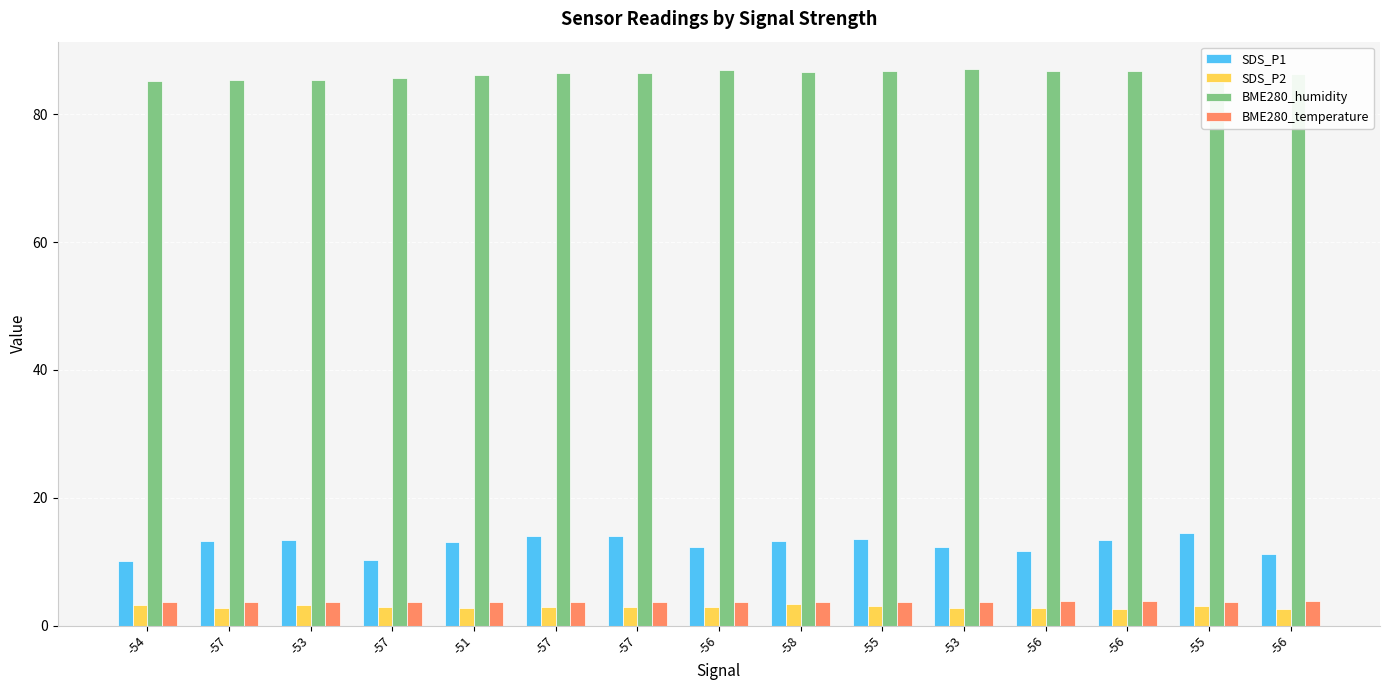

How many distinct data groups are displayed?

4